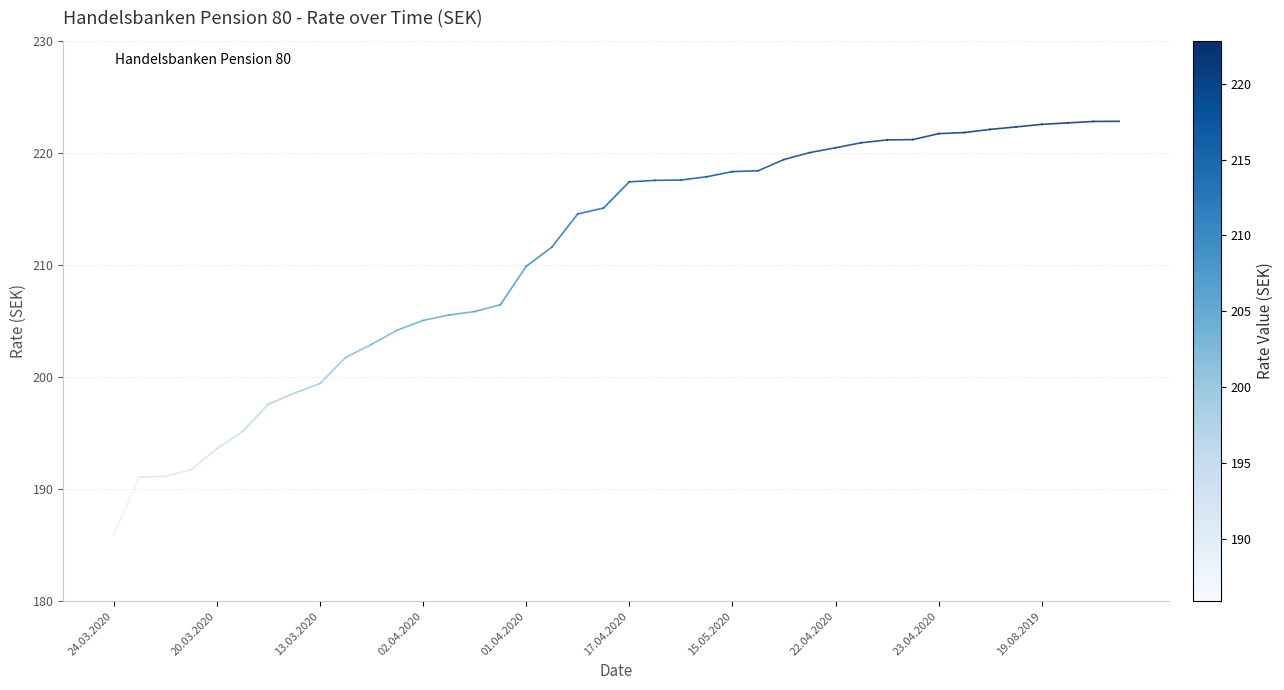

What is the difference between the maximum and minimum values?

36.9